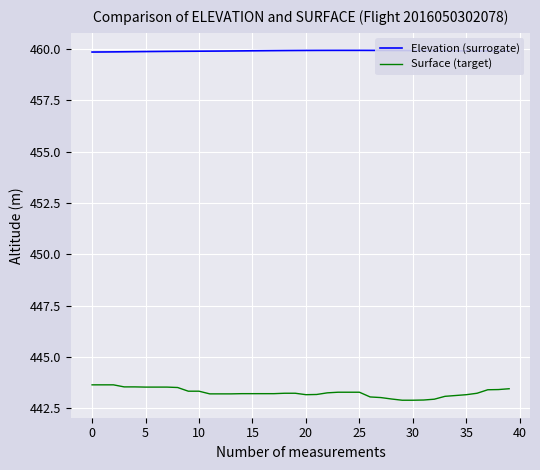

True or false: Elevation (surrogate) and Surface (target) intersect in this chart.

False